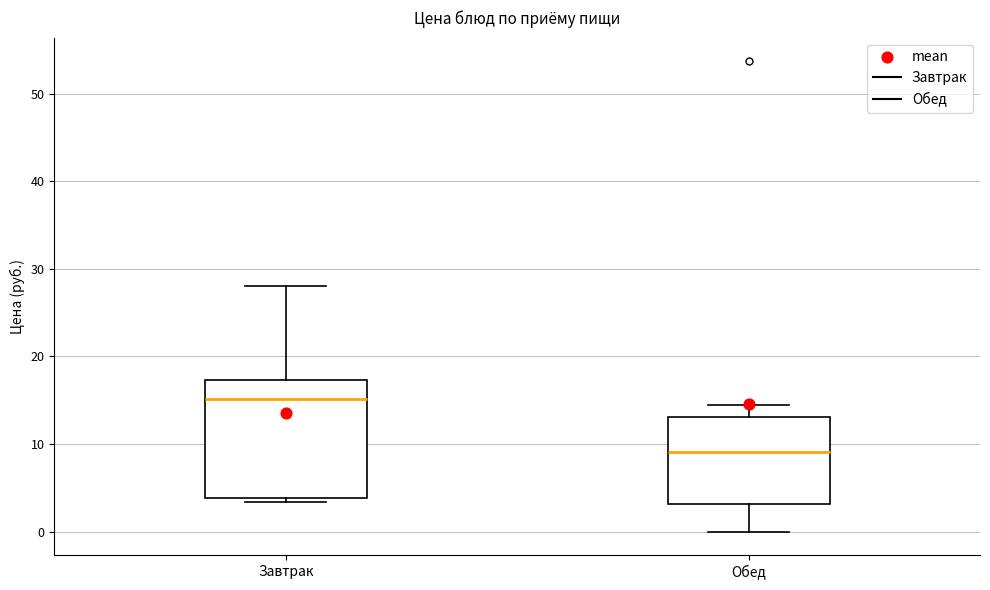

Which box has the highest median line?

Завтрак